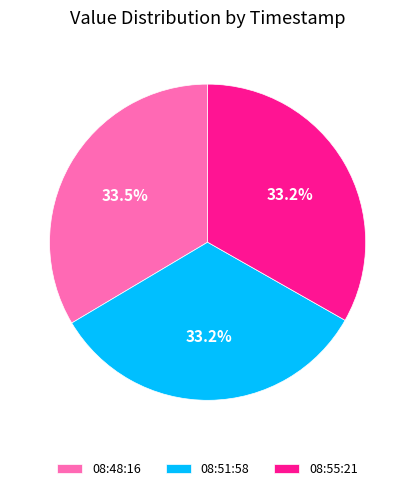

Is the sum of 08:55:21 and 08:48:16 greater than half?

Yes